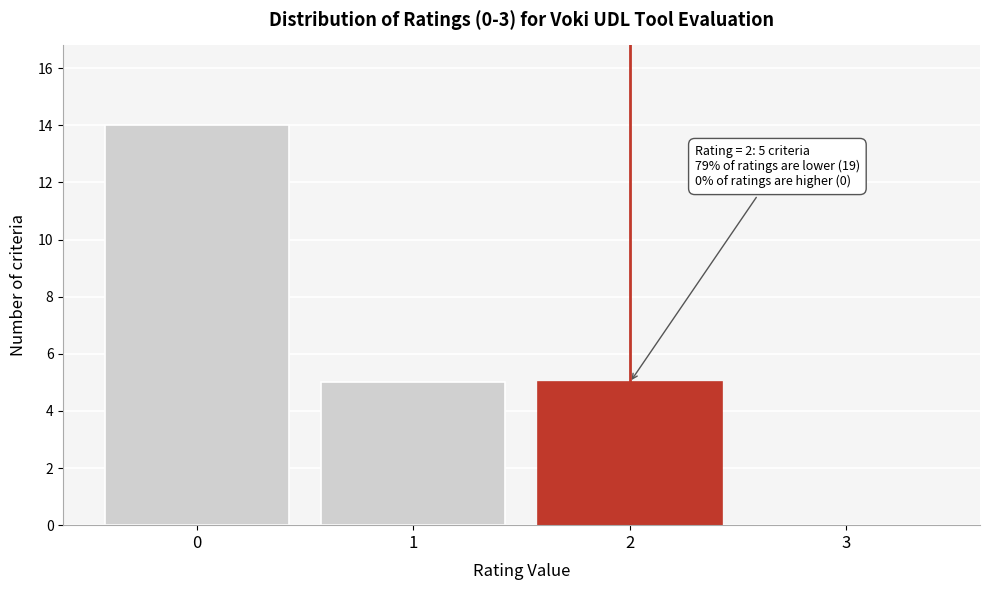

Over which range of the x-axis is the bar tallest?

-0.5 to 0.5